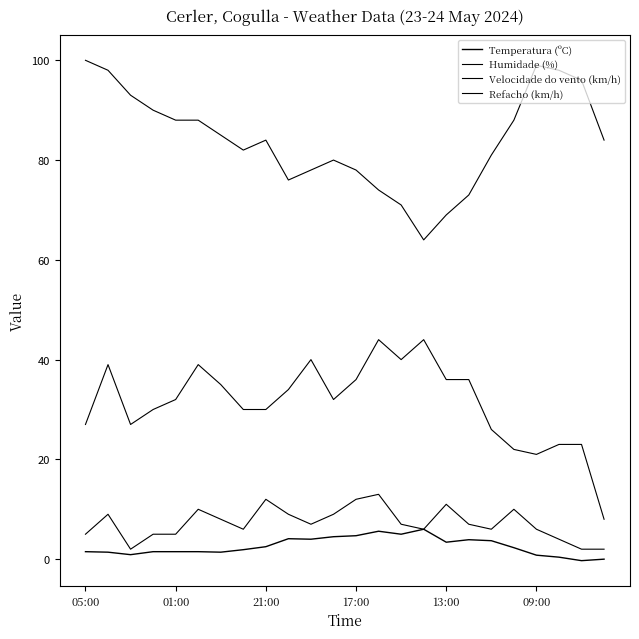

How many lines are shown in the chart?

4